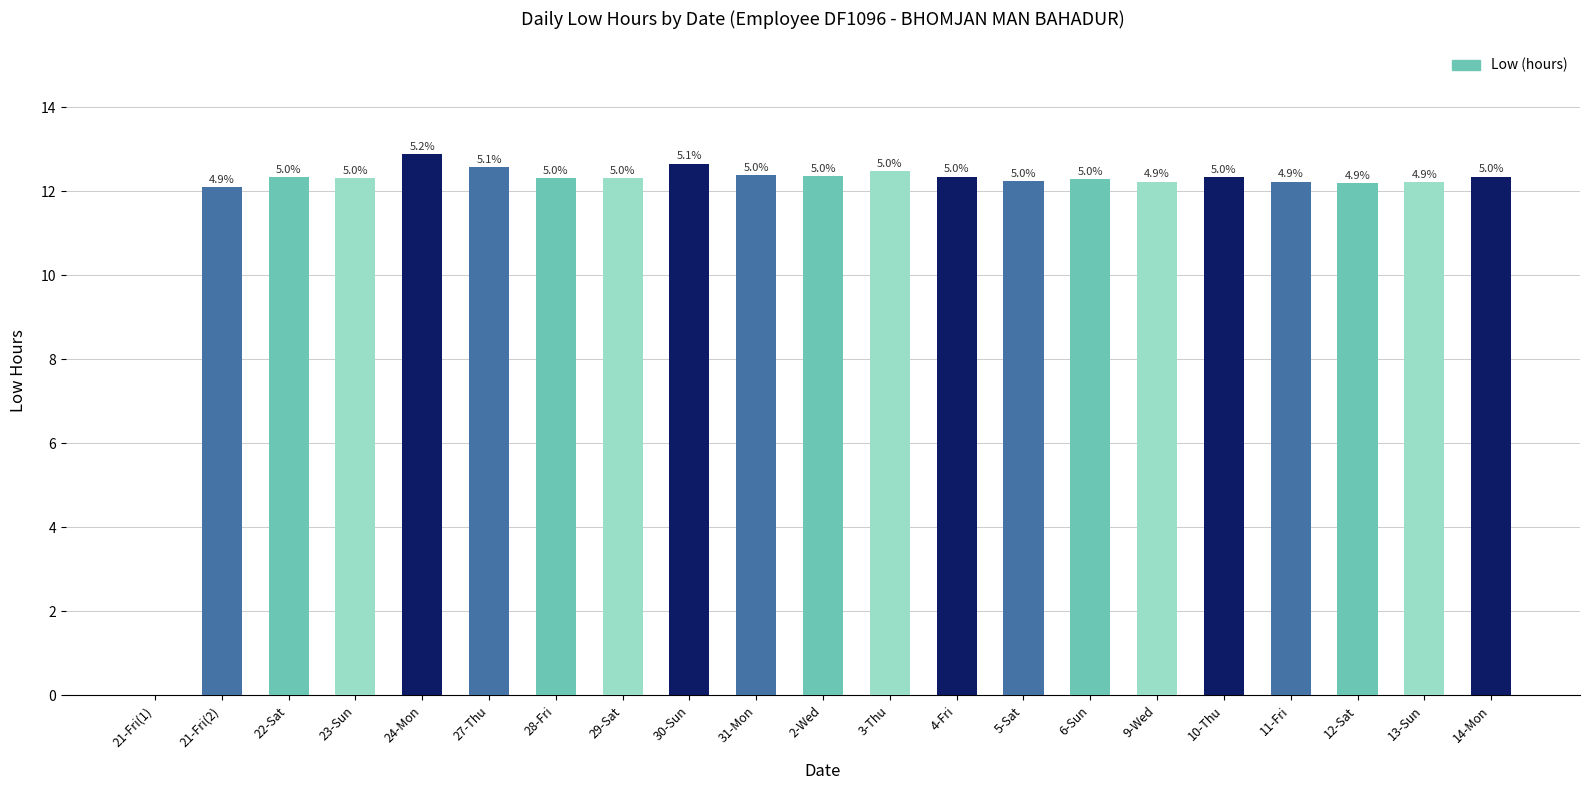

Are the bars horizontal?

No